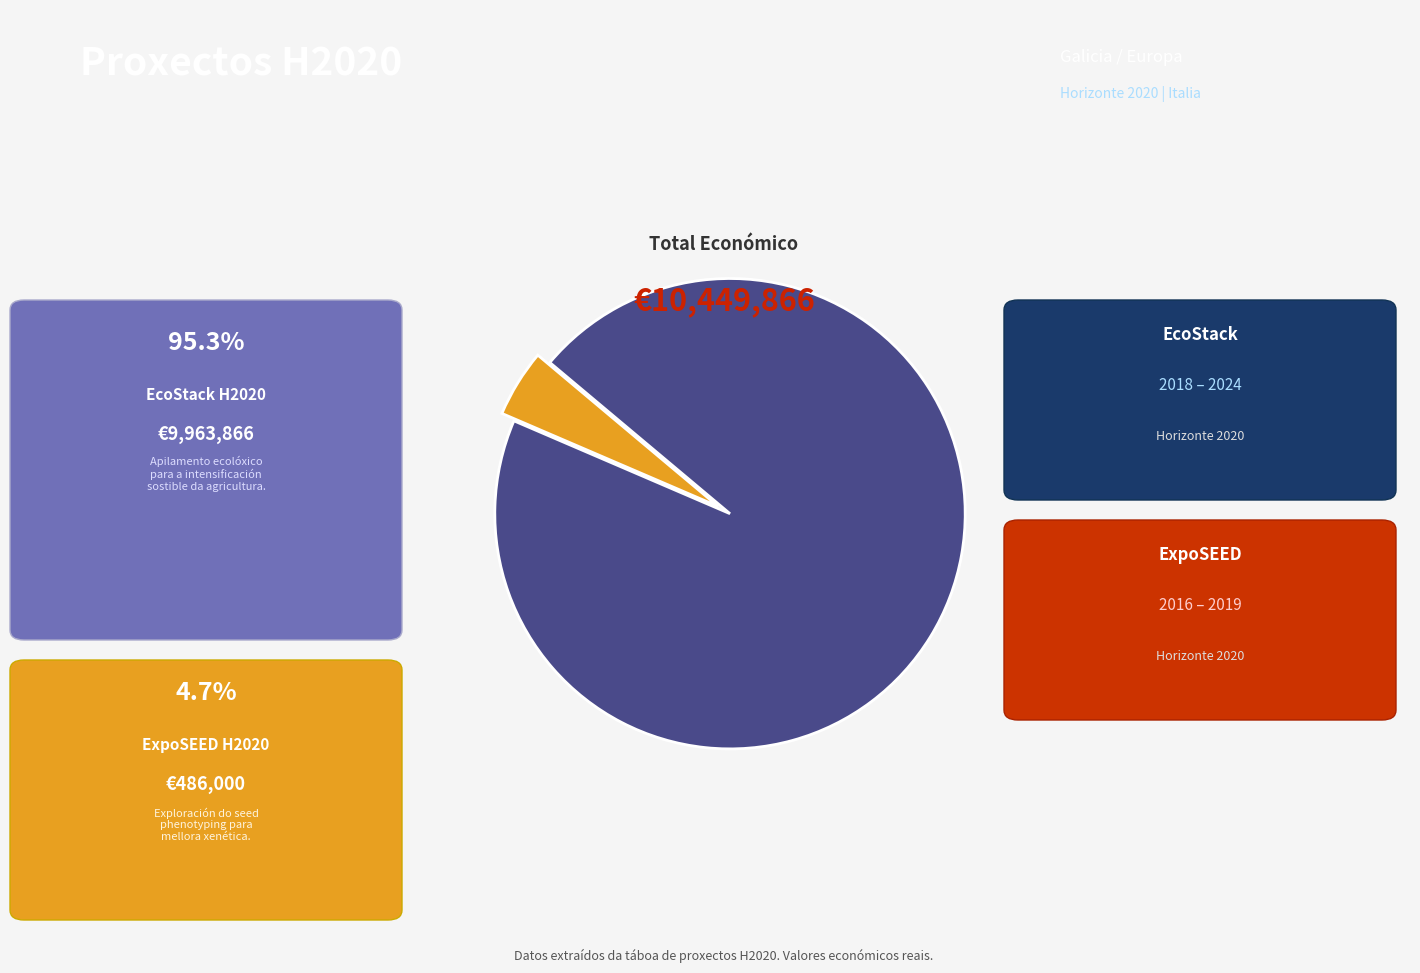

Does any single category account for the majority?

Yes